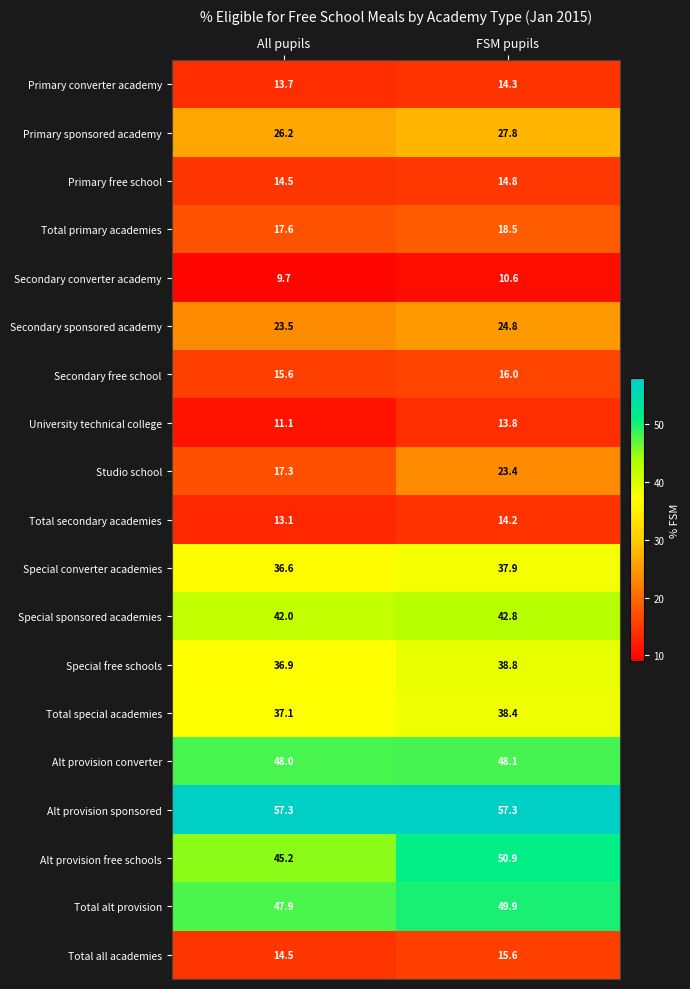

How many data points in Secondary converter academy are less than 10?

1